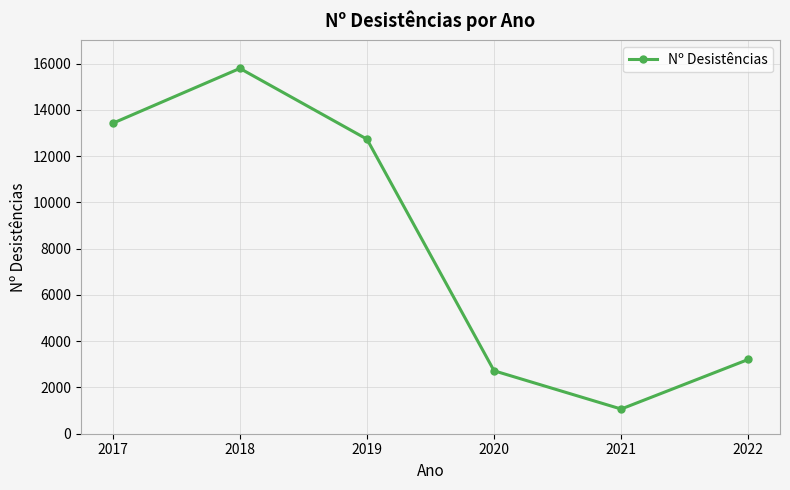

Approximately how many times larger is the value at 2019 compared to 2017?

0.9